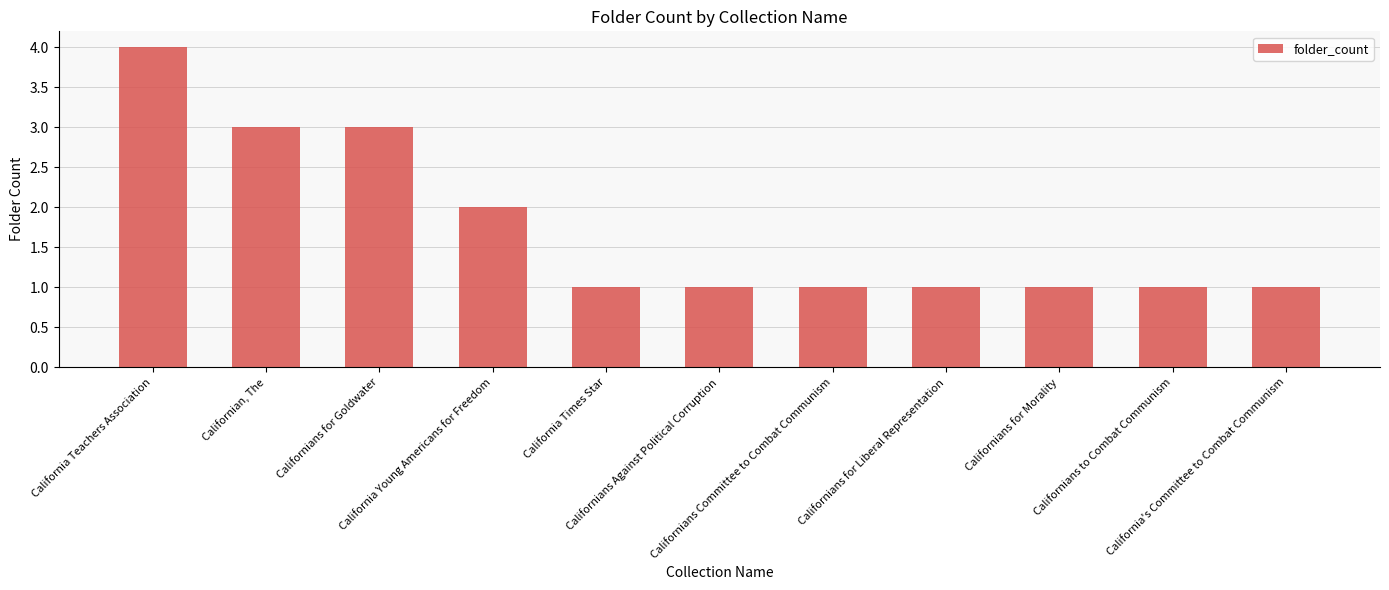

What is the minimum value shown in the chart?

1